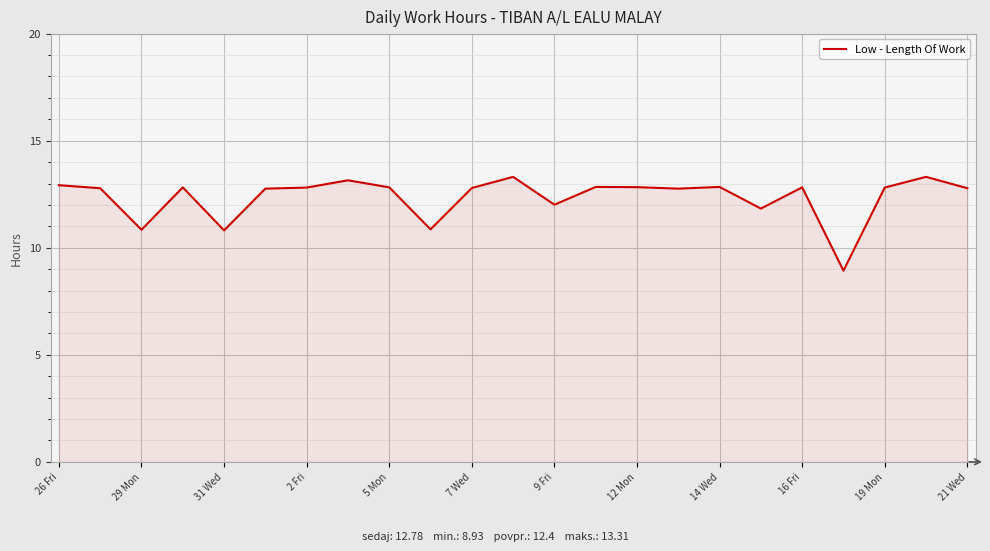

What is the maximum value shown in the chart?

13.3